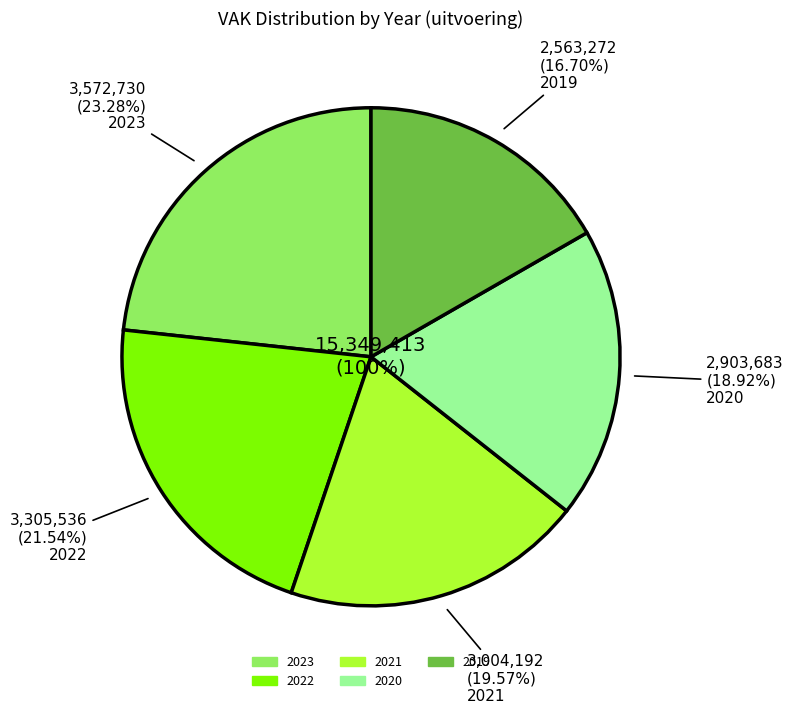

Combined, do 2023 uitvoering and 2019 1ste aanpassing account for over 50%?

No